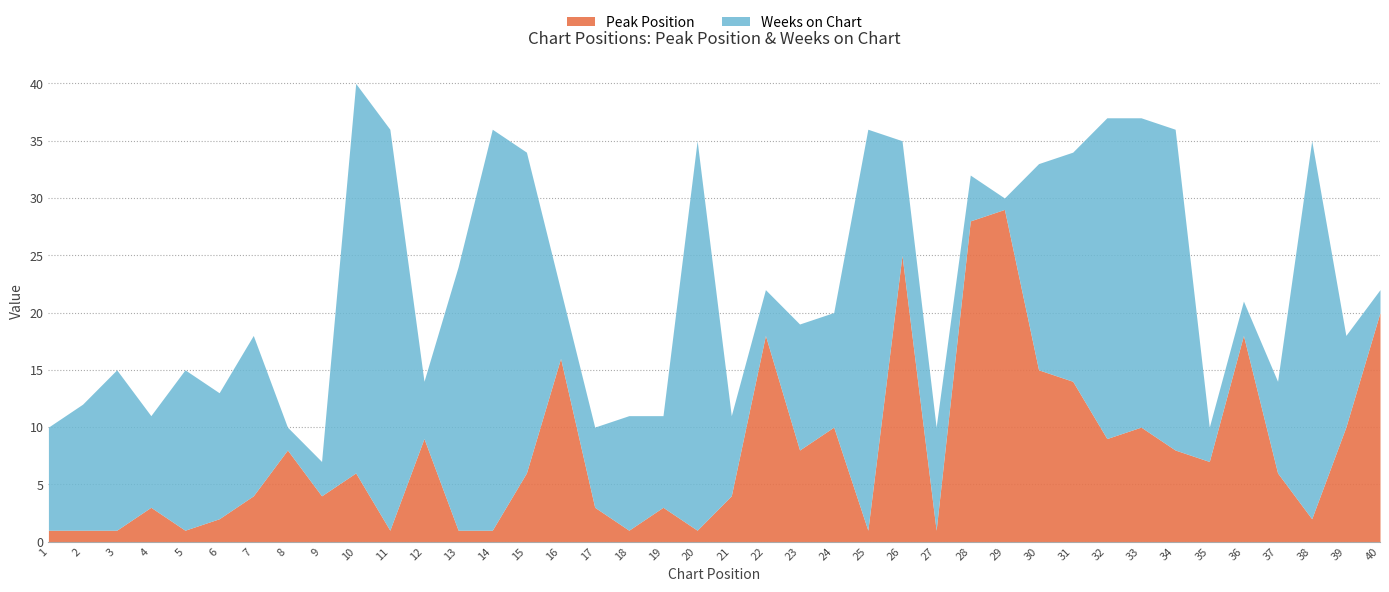

Which series has the widest spread of values?

Weeks on Chart